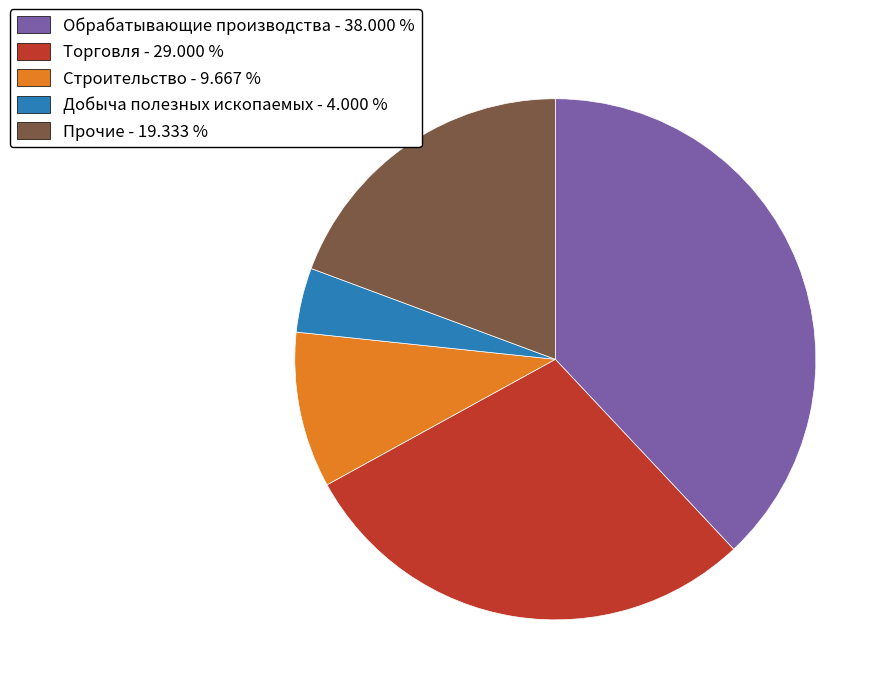

Rank the categories by value from lowest to highest.

Добыча полезных ископаемых, Строительство, Прочие, Торговля, Обрабатывающие производства